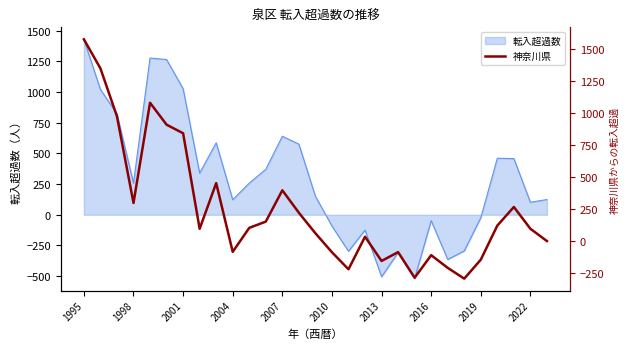

Which category has the highest value in the 転入超過数 series?

1995